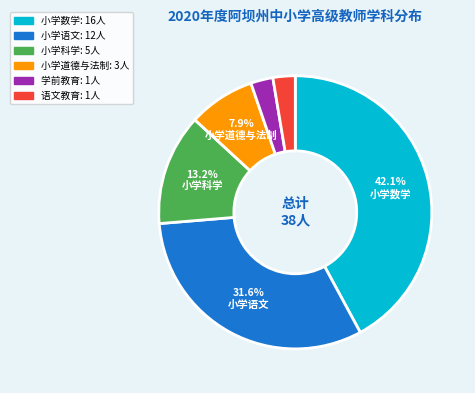

Do 小学科学 and 小学语文 together represent more than half of the pie?

No